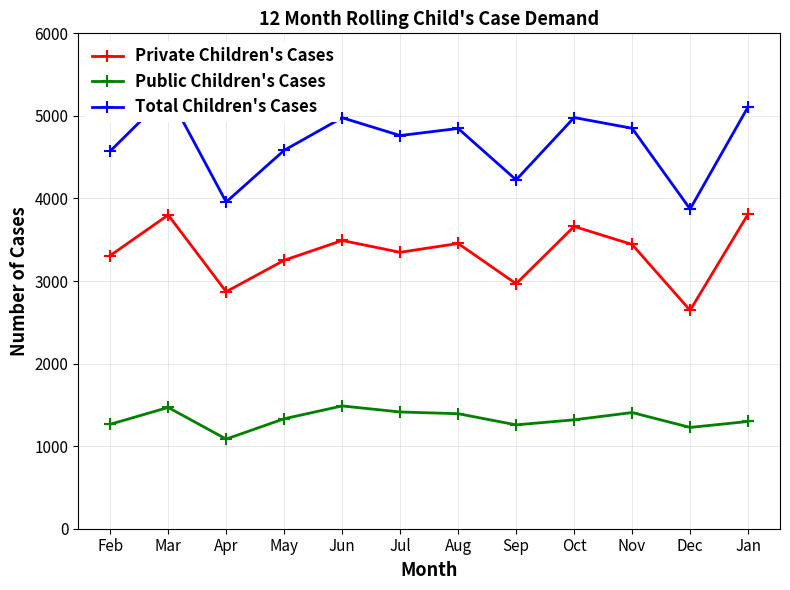

What is the difference between the maximum and second lowest values in the Private Children's Cases series?

940